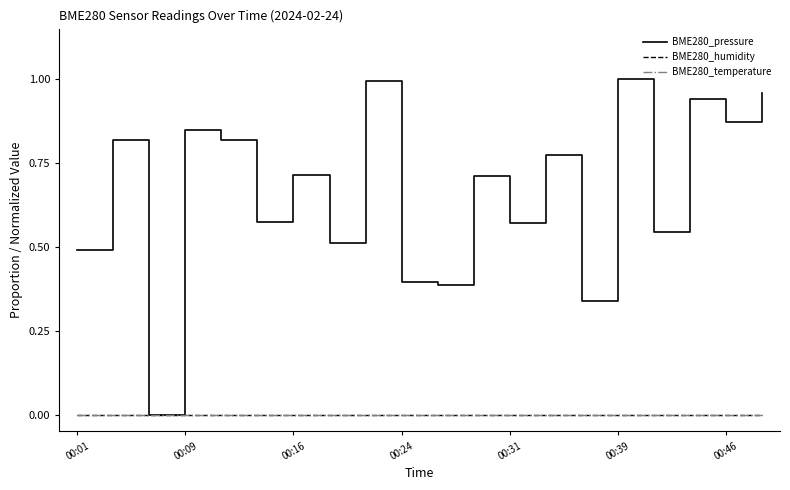

Does the chart have visible grid lines?

No